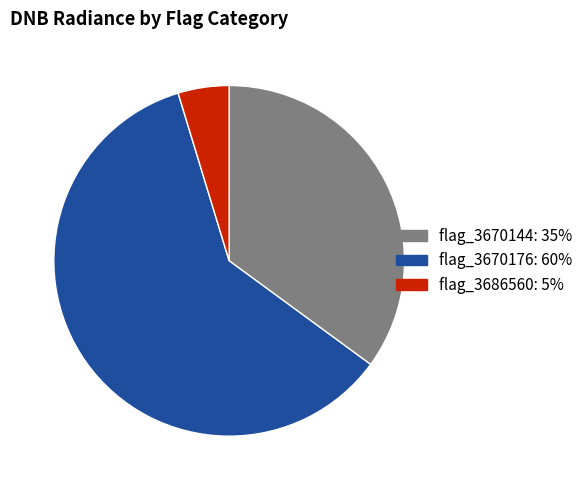

How many slices are in this pie chart?

3